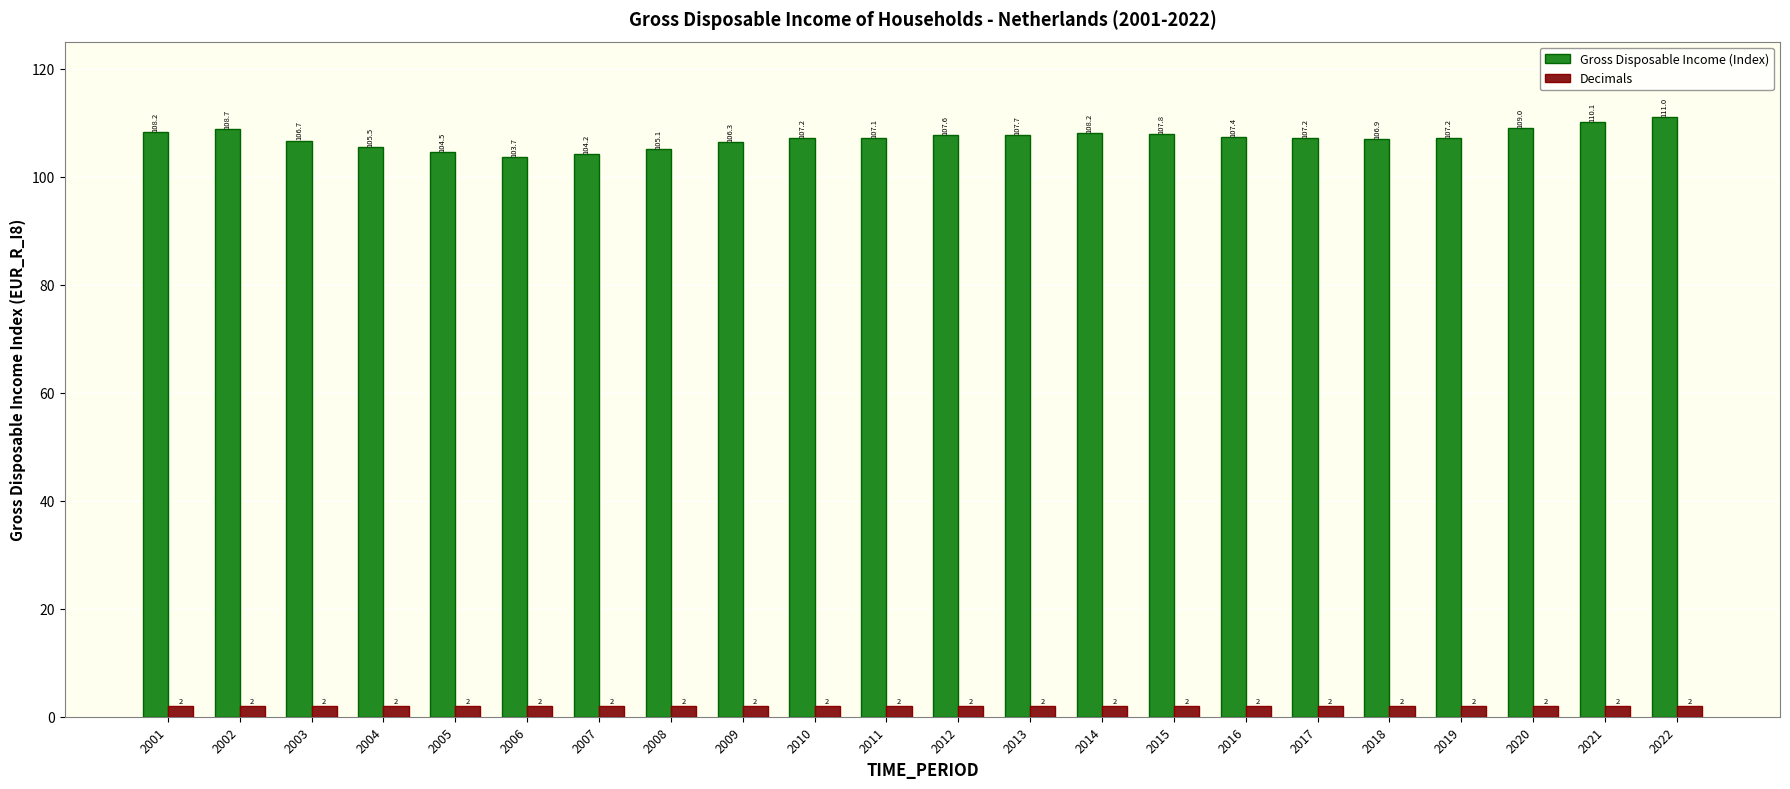

What are all the series names shown in the legend?

Gross Disposable Income (Index), Decimals